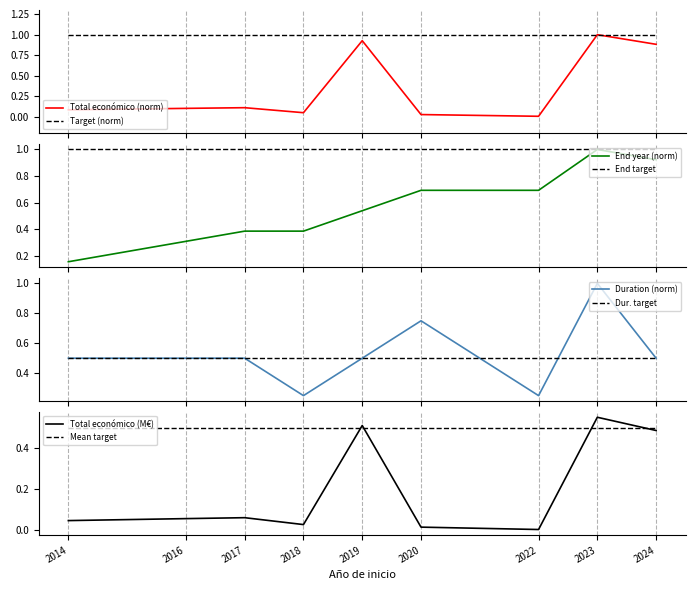

What is the spread (max minus min) of values at 2022?

0.7